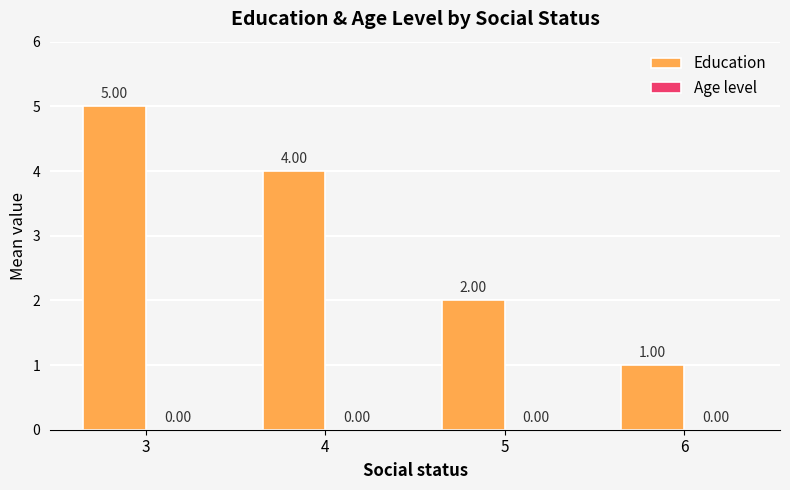

How many distinct data groups are displayed?

1